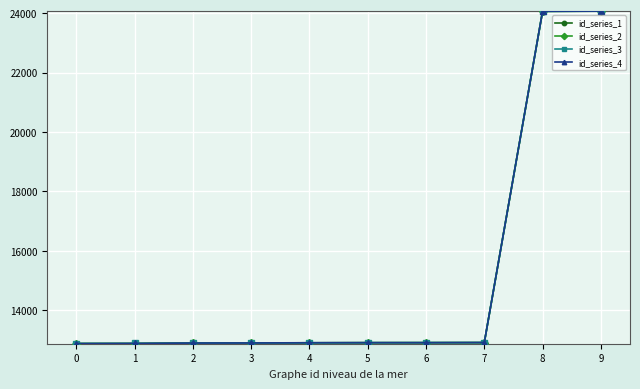

Between which two adjacent categories do id_series_3 and id_series_4 first intersect?

0 and 1